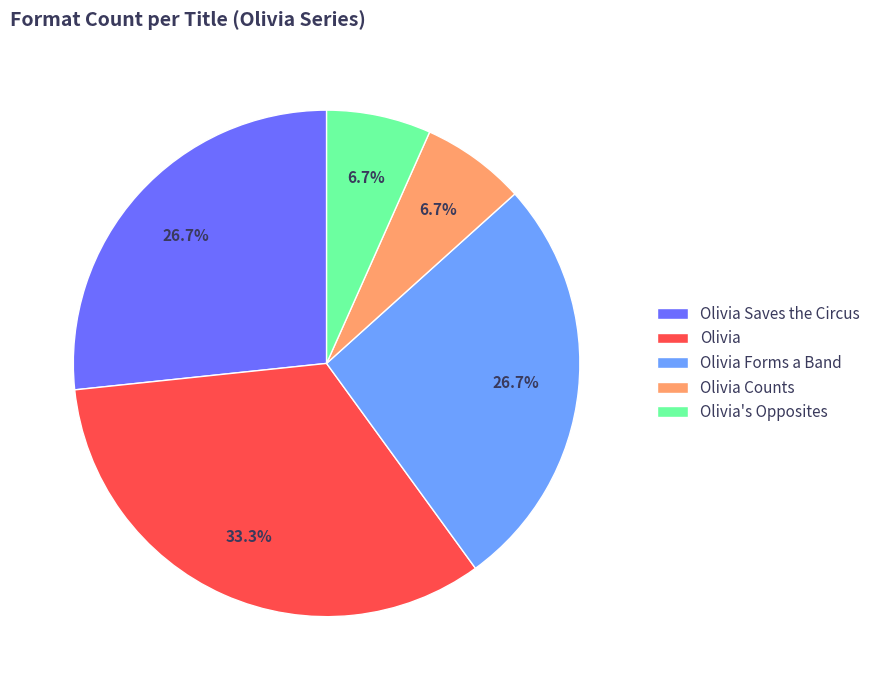

How many slices are in this pie chart?

5